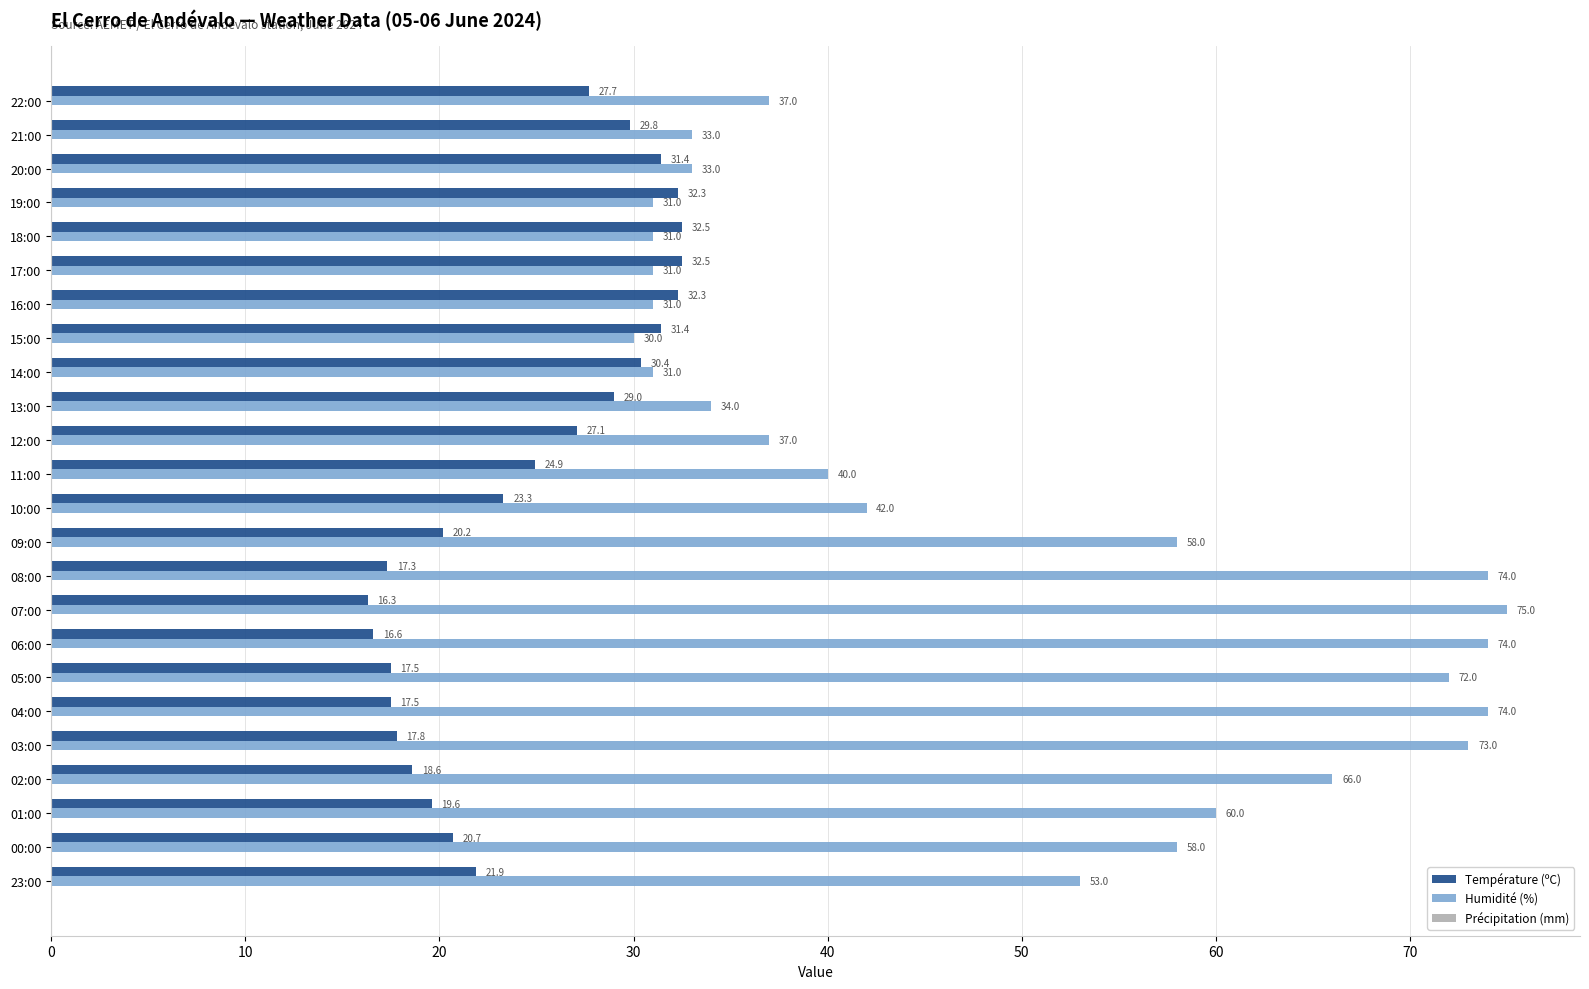

At which label is Humidité (%) closest to 52?

23:00